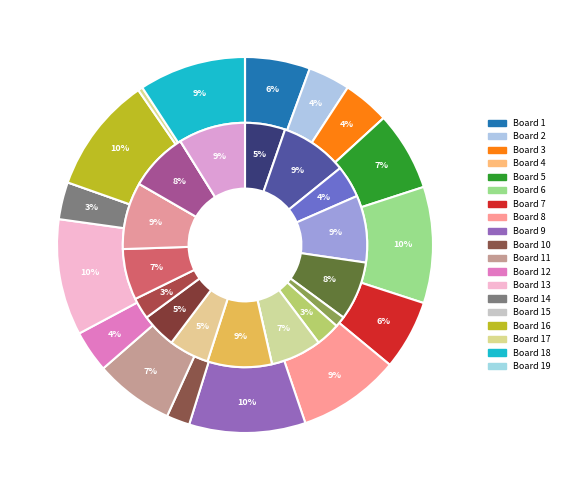

At Board 18, list the series in order from largest to smallest.

Score 2, Score 1